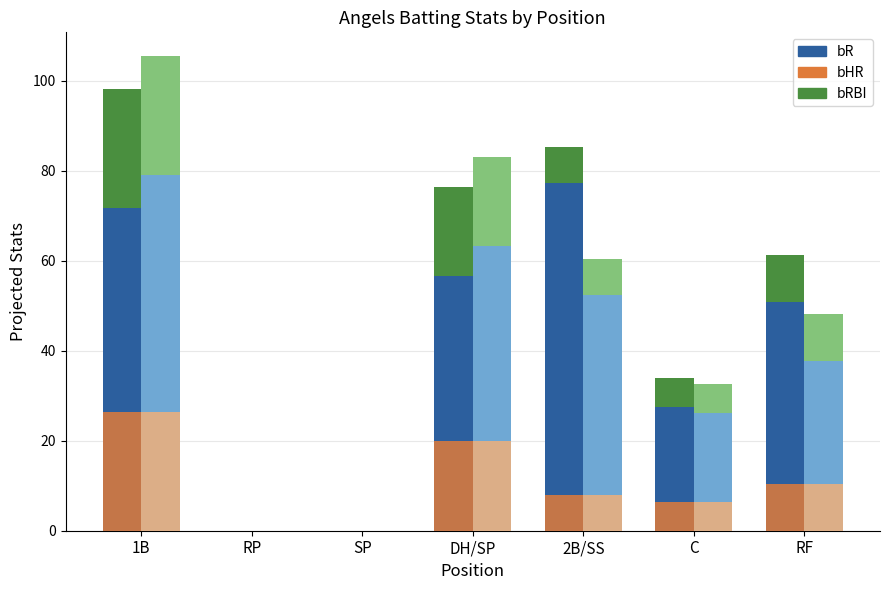

What is the difference between the bHR accent values at SP and DH/SP?

20.0